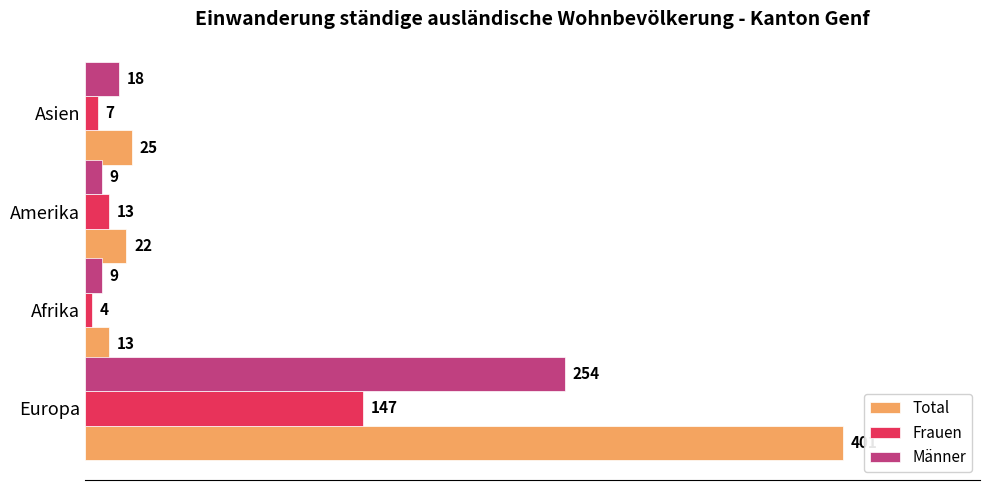

At Afrika, list the series in order from largest to smallest.

Total, Männer, Frauen